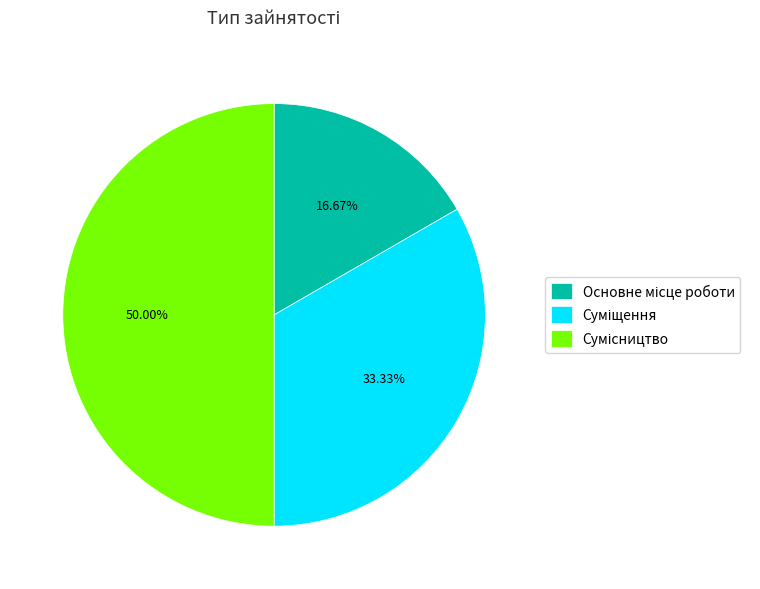

Rank the categories by value from lowest to highest.

Основне місце роботи, Суміщення, Сумісництво